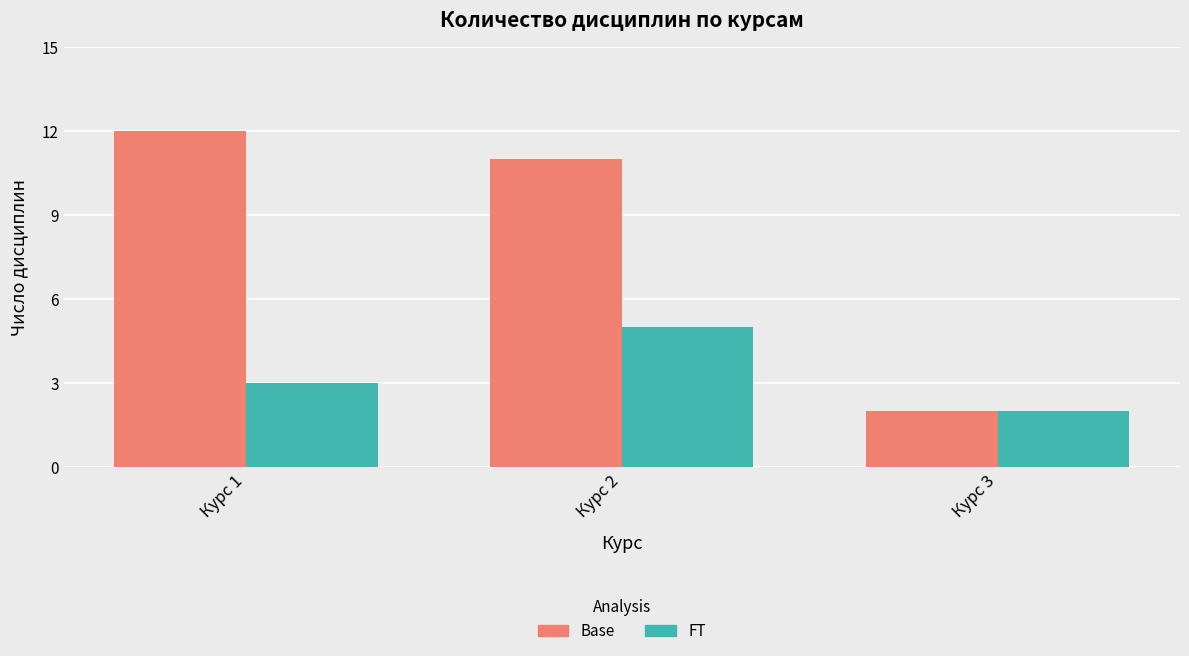

How many FT values are between 2 and 5?

3